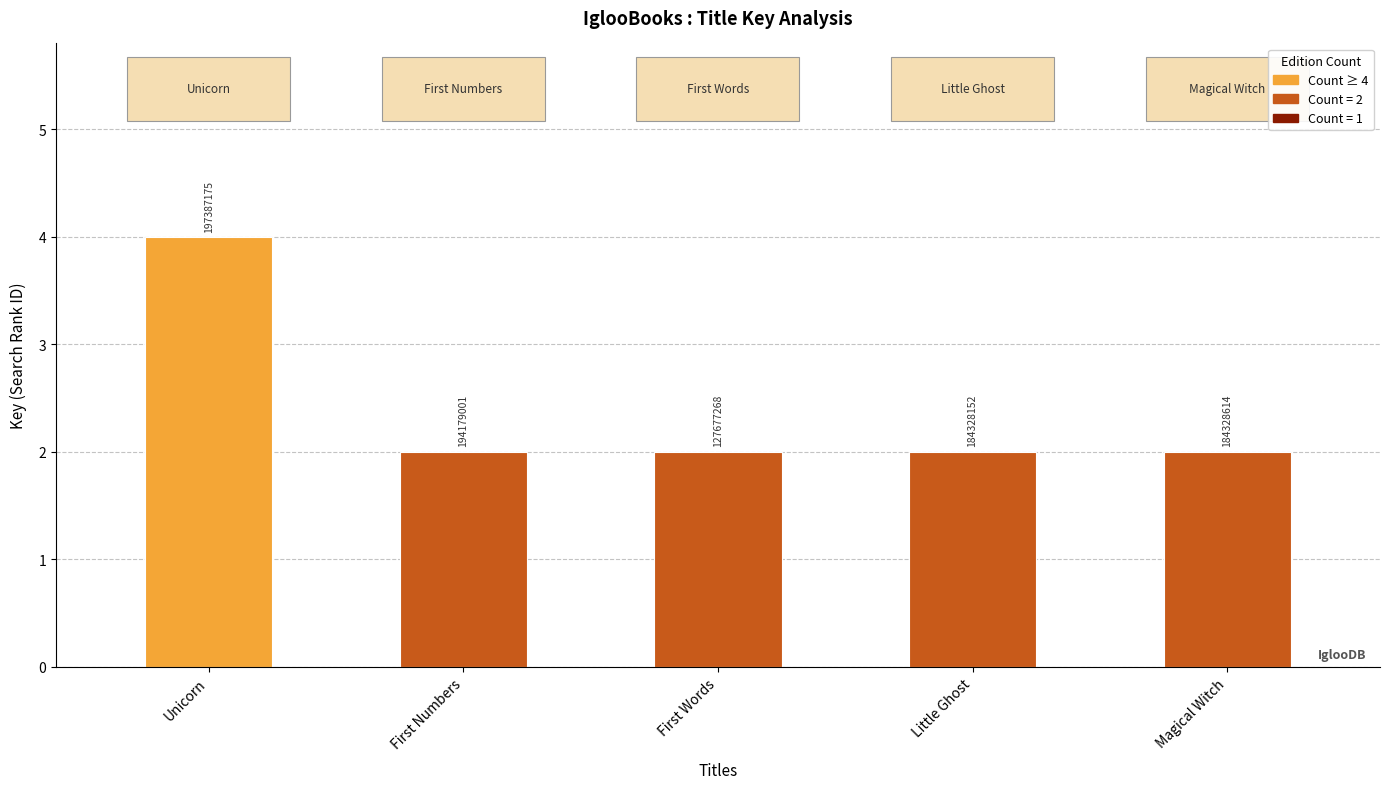

True or false: the data shows 1 at Magical Witch.

False